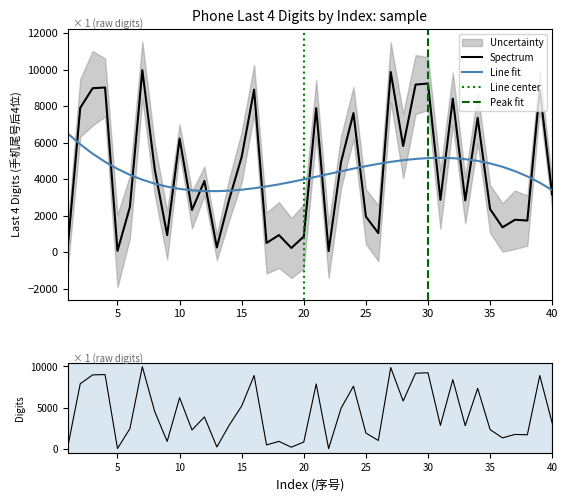

Reading left to right, what are all the values shown in this chart?

1=303	2=7908	3=8982	4=9023	5=71	6=2478	7=9972	8=4535	9=933	10=6223	11=2316	12=3900	13=261	14=2904	15=5223	16=8905	17=506	18=938	19=231	20=858	21=7887	22=60	23=4941	24=7618	25=1949	26=1046	27=9870	28=5818	29=9182	30=9238	31=2869	32=8412	33=2836	34=7357	35=2364	36=1361	37=1775	38=1736	39=8903	40=3156